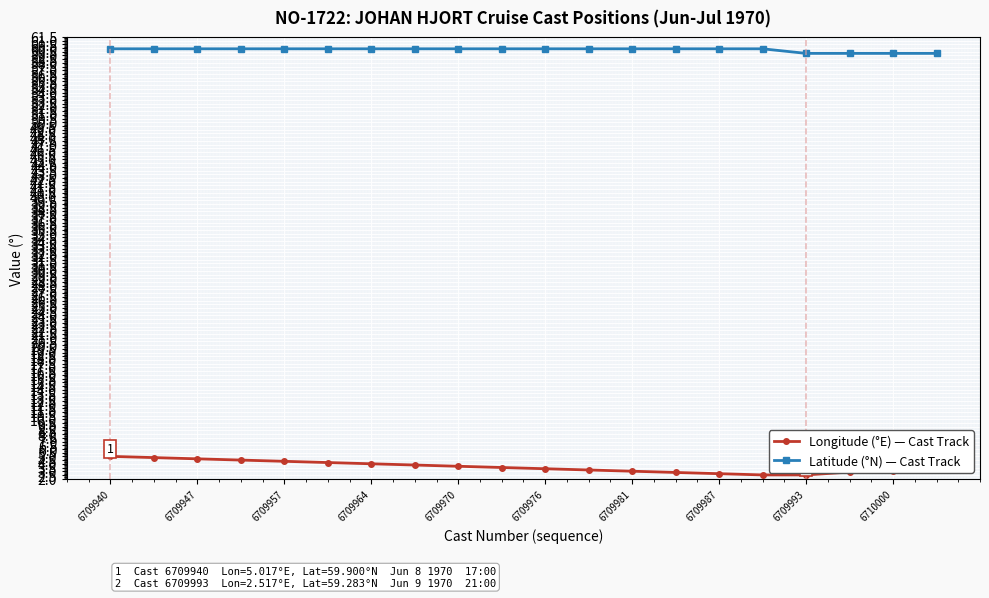

How many lines are shown in the chart?

2